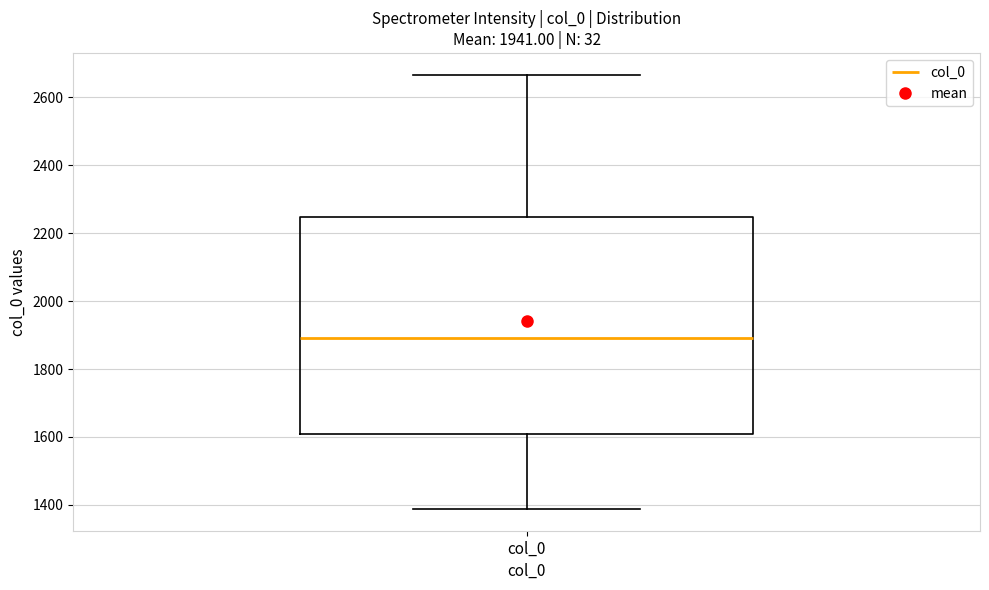

Transcribe this box plot: give where the median line is, the range the box spans, and where the two whiskers end, as read against the y-axis. The values are not printed on the chart, so give them approximately, as read against the axis.

median 1900, box 1620 to 2240, whiskers 1380 to 2660